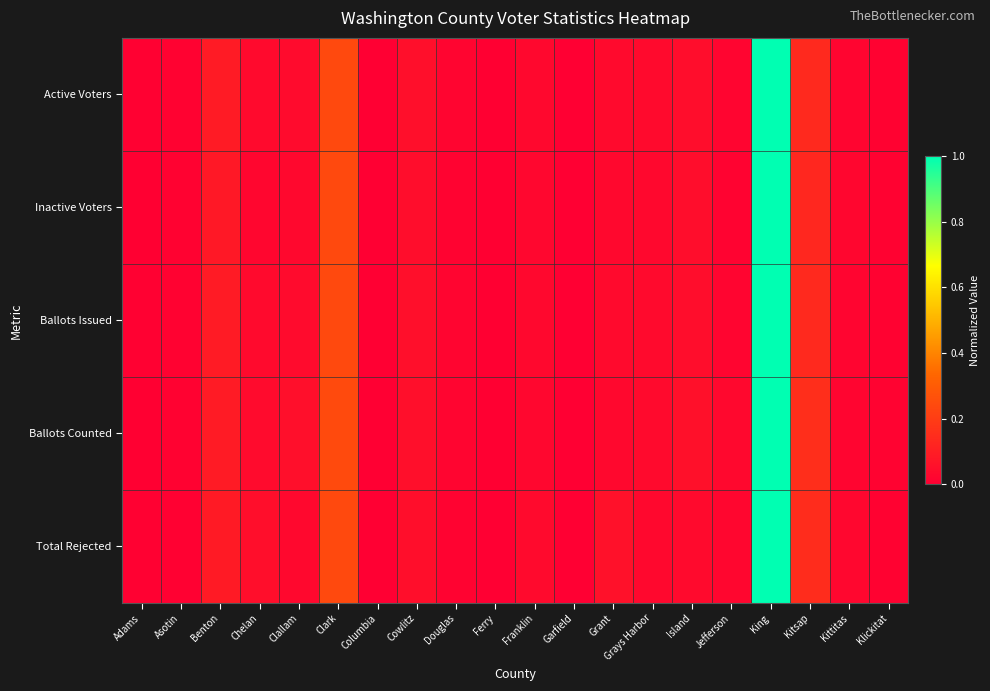

At Chelan, list the series in order from smallest to largest.

Inactive Voters, Active Voters, Ballots Issued, Ballots Counted, Total Rejected